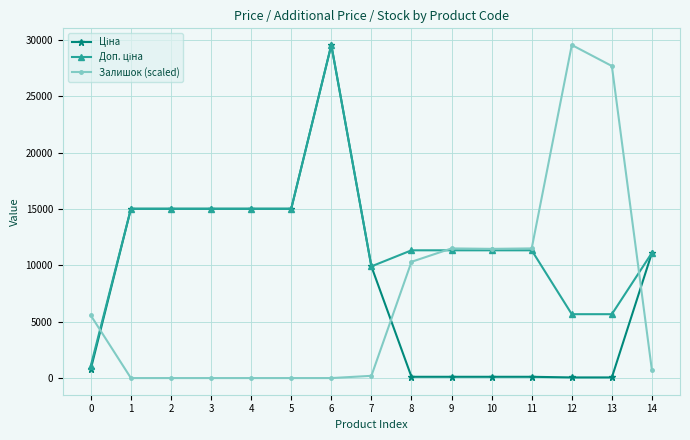

At which category is the sum across all series the highest?

6